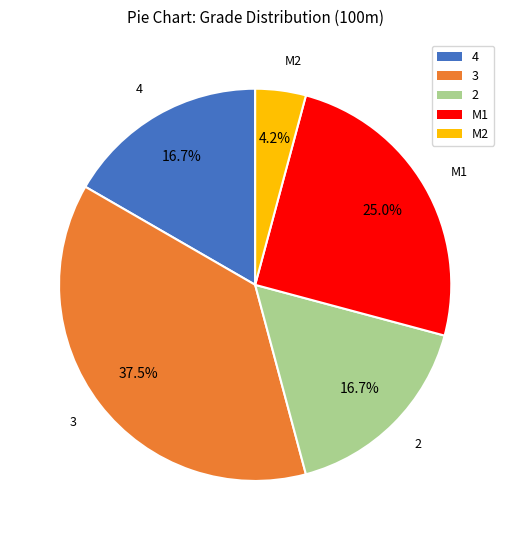

Do 3 and 4 together represent more than half of the pie?

Yes